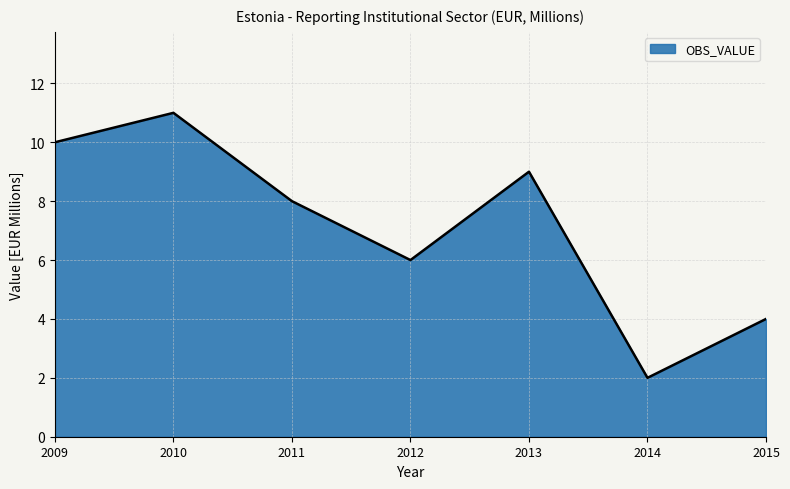

Which category has the highest value across all series?

2010